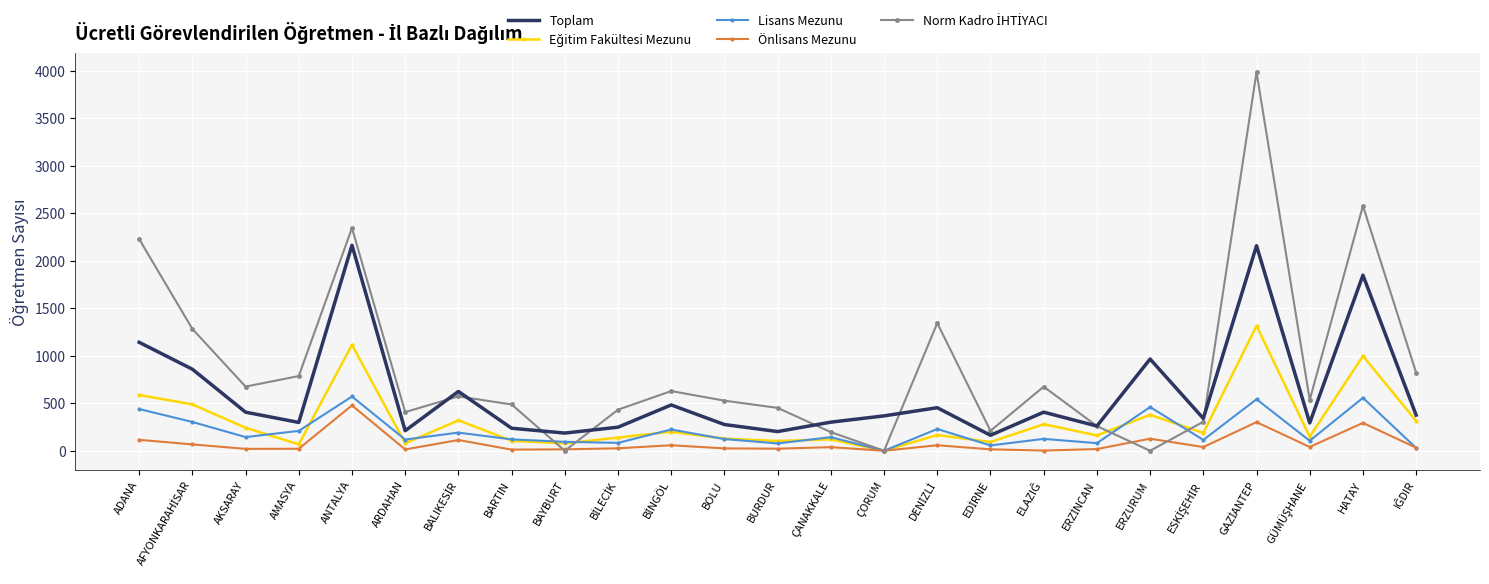

True or false: Toplam and Önlisans Mezunu cross at least once.

False